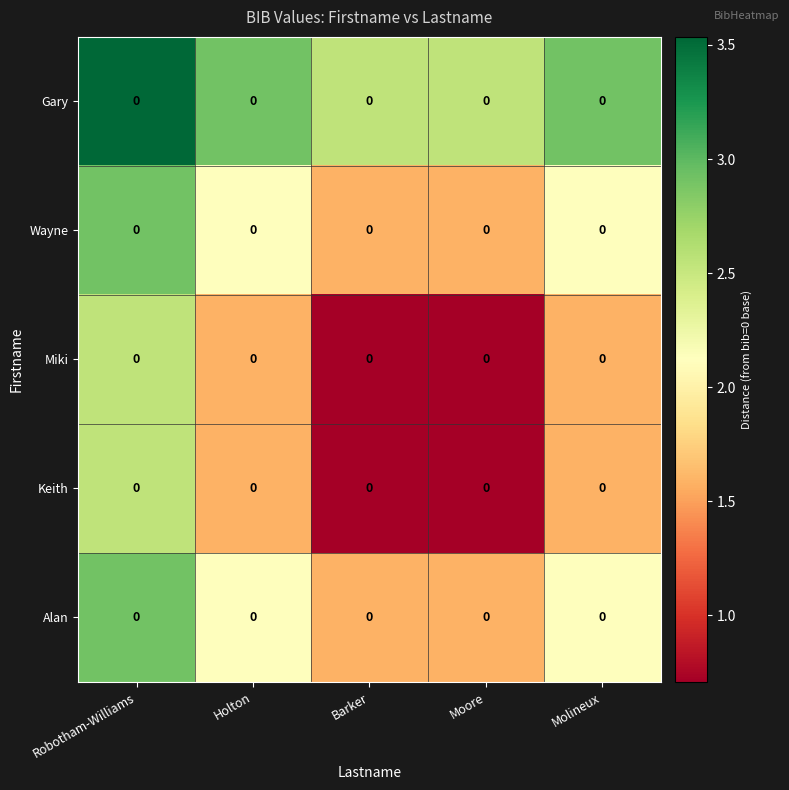

What is the difference between the Alan values at Molineux and Moore?

0.5